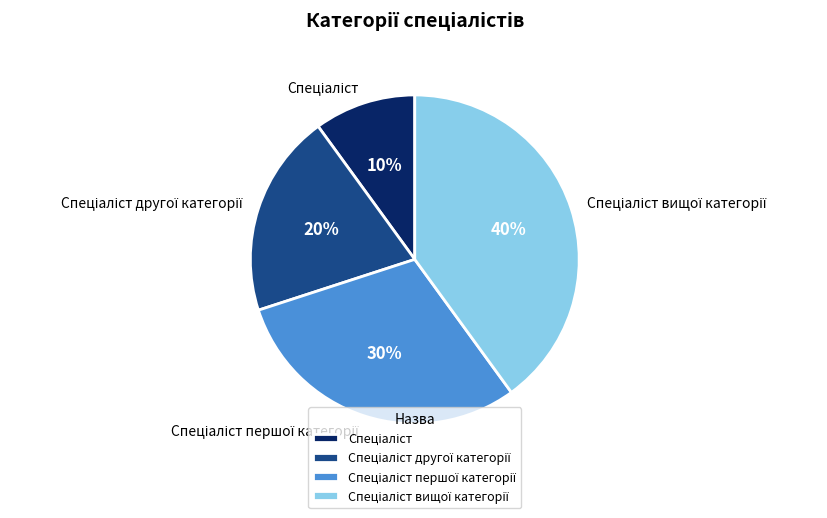

To the nearest percent, what is the difference between the largest and smallest slice percentages?

30%